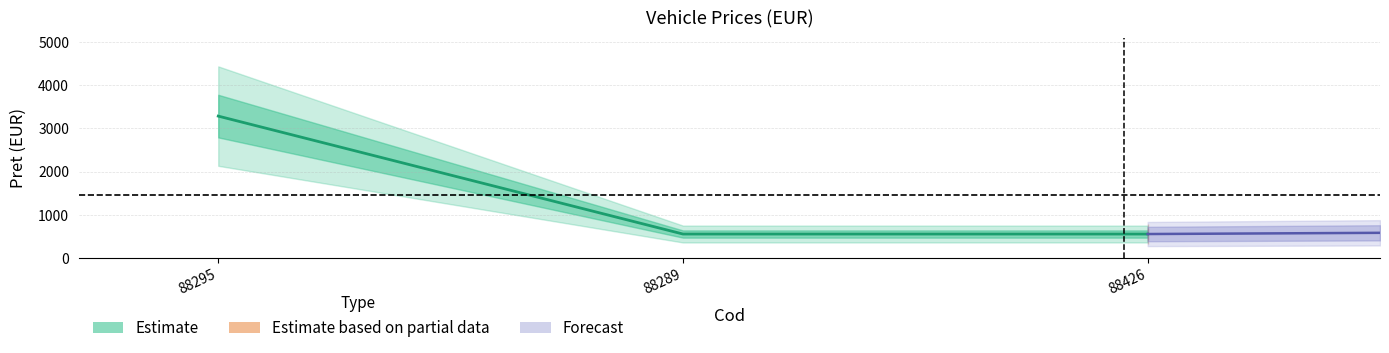

How many data points does each series have?

3